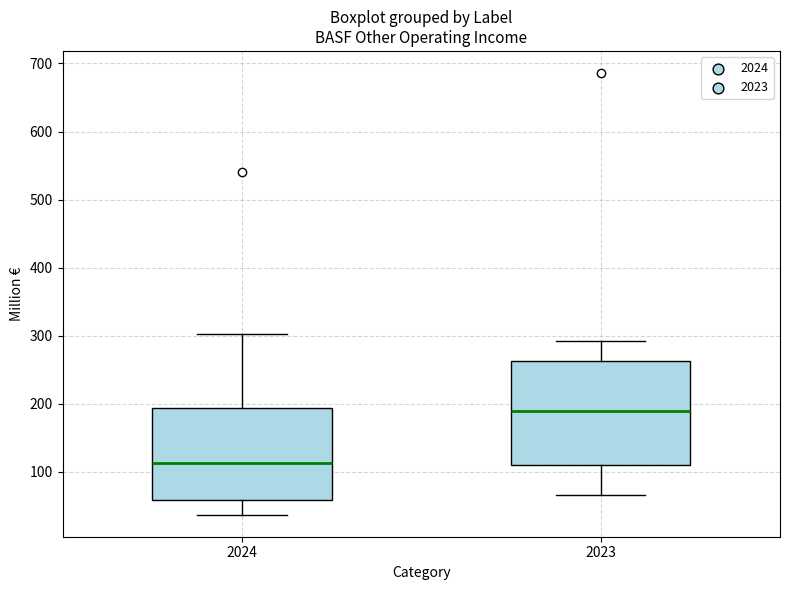

Reading left to right, transcribe this box plot: for each box, give where its median line is, the range the box spans, and where its two whiskers end, as read against the y-axis. The values are not printed on the chart, so give them approximately, as read against the axis.

2024: median 110, box 60 to 190, whiskers 40 to 300
2023: median 190, box 110 to 260, whiskers 70 to 290